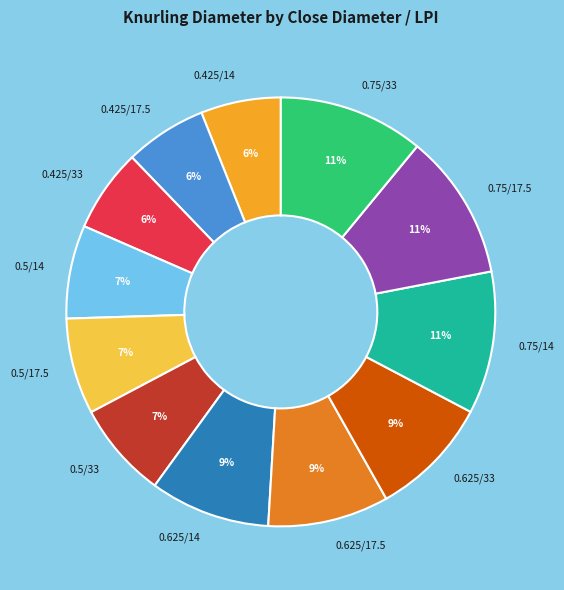

To the nearest percent, what is the difference between the largest and smallest slice percentages?

5%